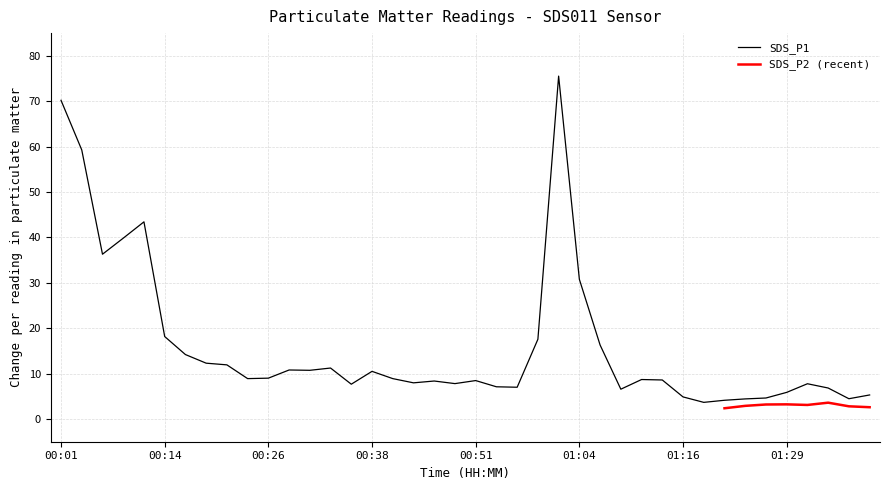

The SDS_P1 series shows 8.5 at 00:51. True or false?

True